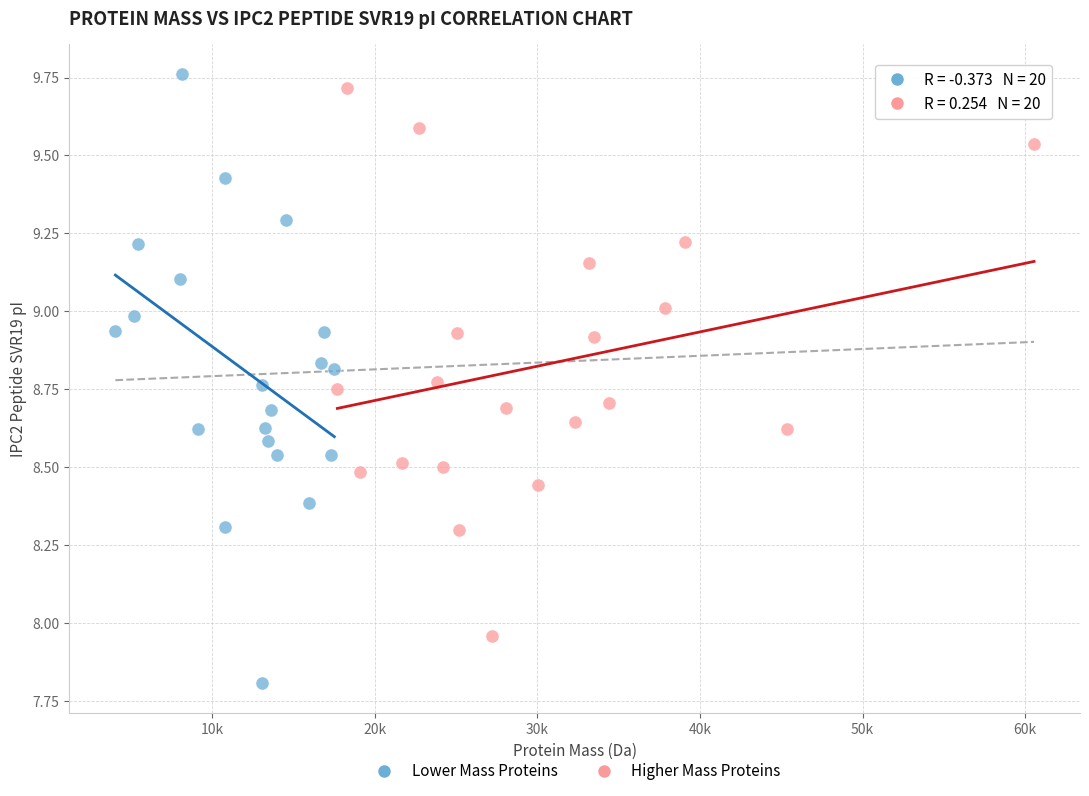

Which series has the widest spread of Y values?

Lower Mass Proteins